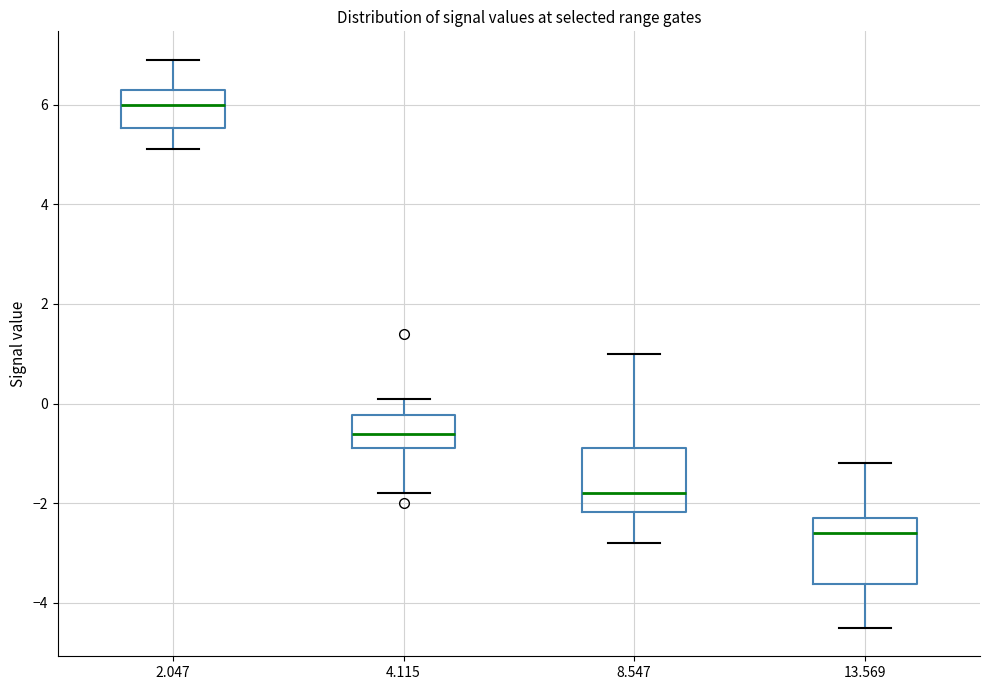

Reading left to right, read every box against the y-axis: the position of its median line, the range the box covers, and the ends of its whiskers. The values are not printed on the chart, so give them approximately, as read against the axis.

2.047: median 6.0, box 5.6 to 6.4, whiskers 5.2 to 7.0
4.115: median -0.6, box -0.8 to -0.2, whiskers -1.8 to 0.2
8.547: median -1.8, box -2.2 to -0.8, whiskers -2.8 to 1.0
13.569: median -2.6, box -3.6 to -2.2, whiskers -4.4 to -1.2